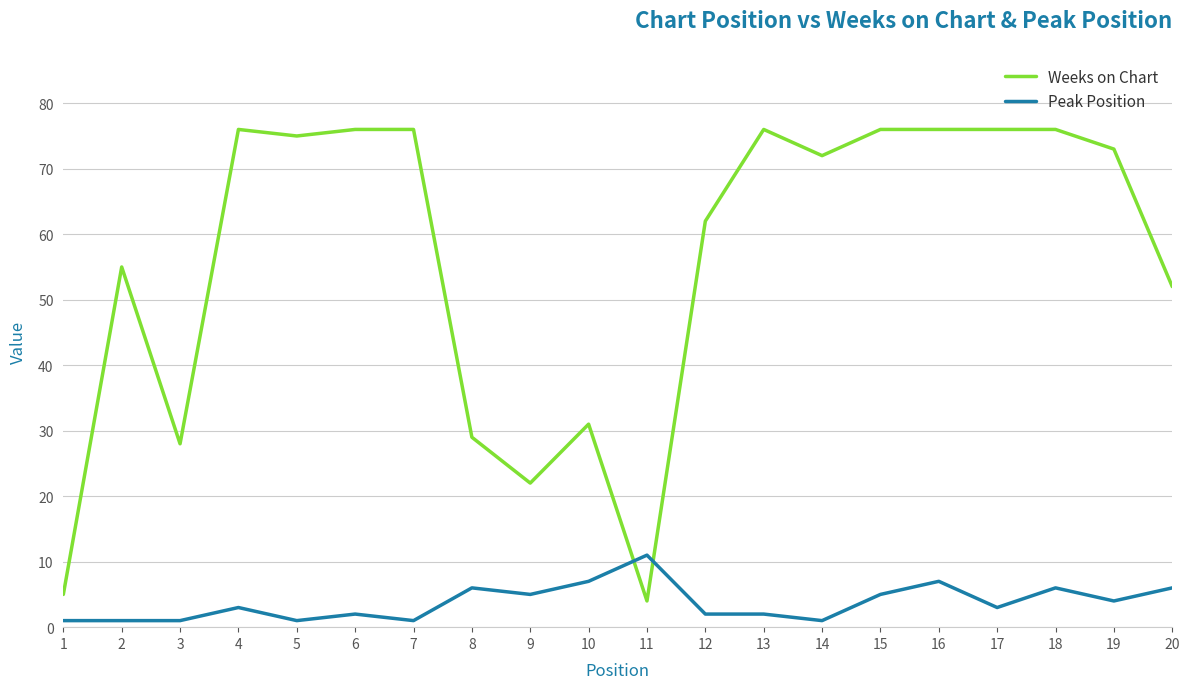

How many intersections are there between Peak Position and Weeks on Chart?

2